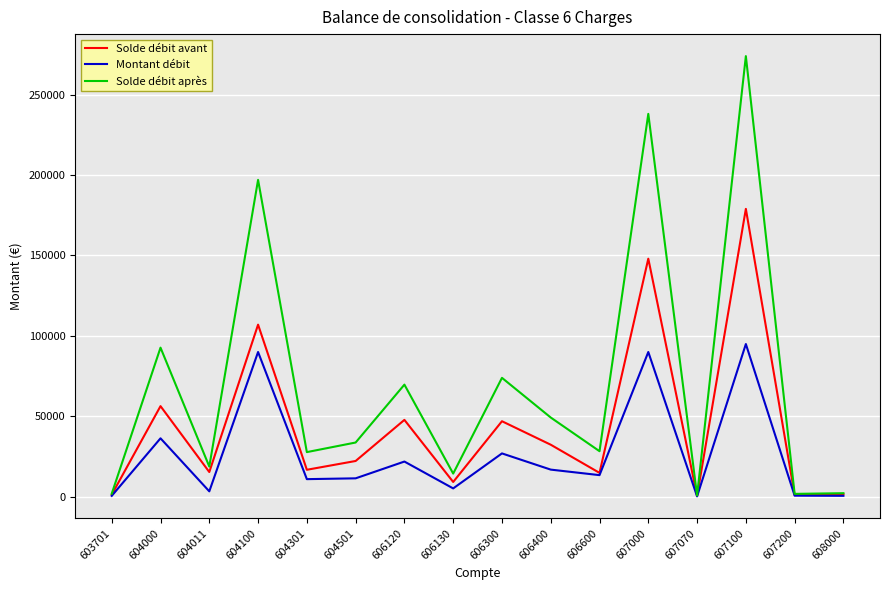

At which category is the sum across all series the highest?

607100